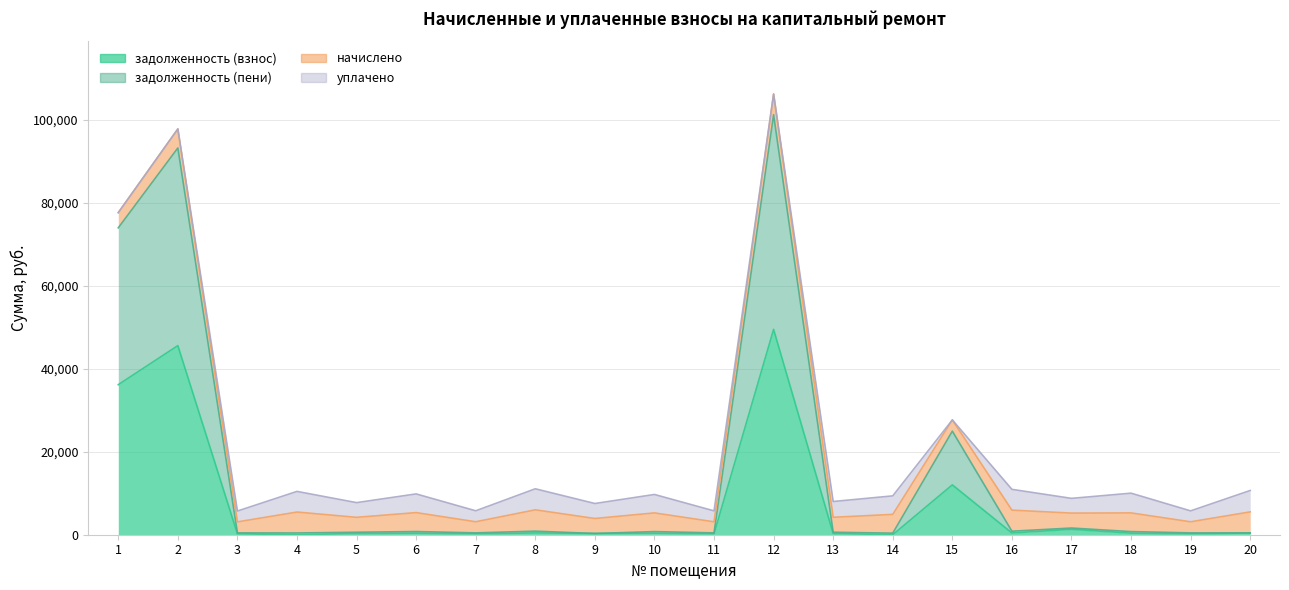

Does the chart have visible grid lines?

Yes